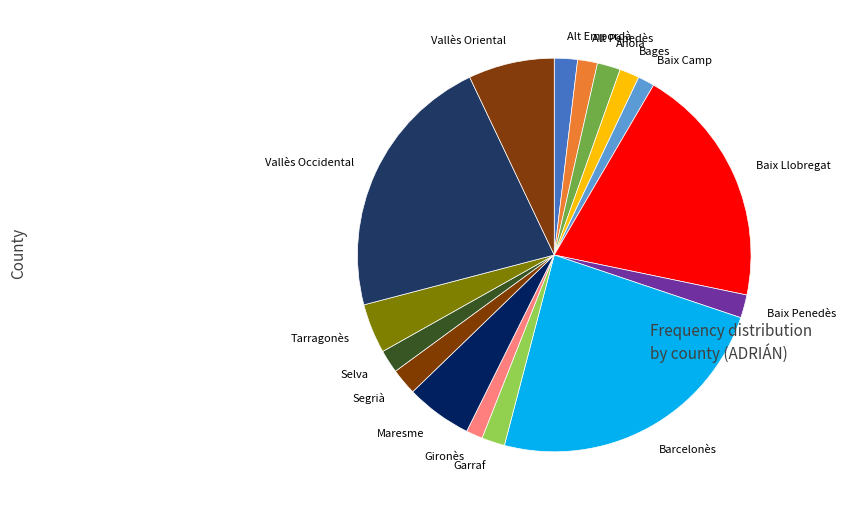

What is the ratio of the value at Alt Empordà to the value at Garraf?

1.0